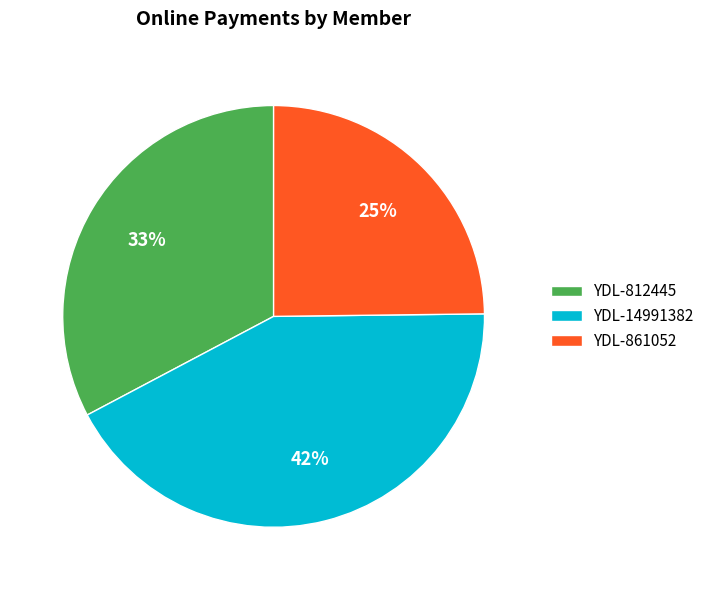

How many segments does this pie chart have?

3